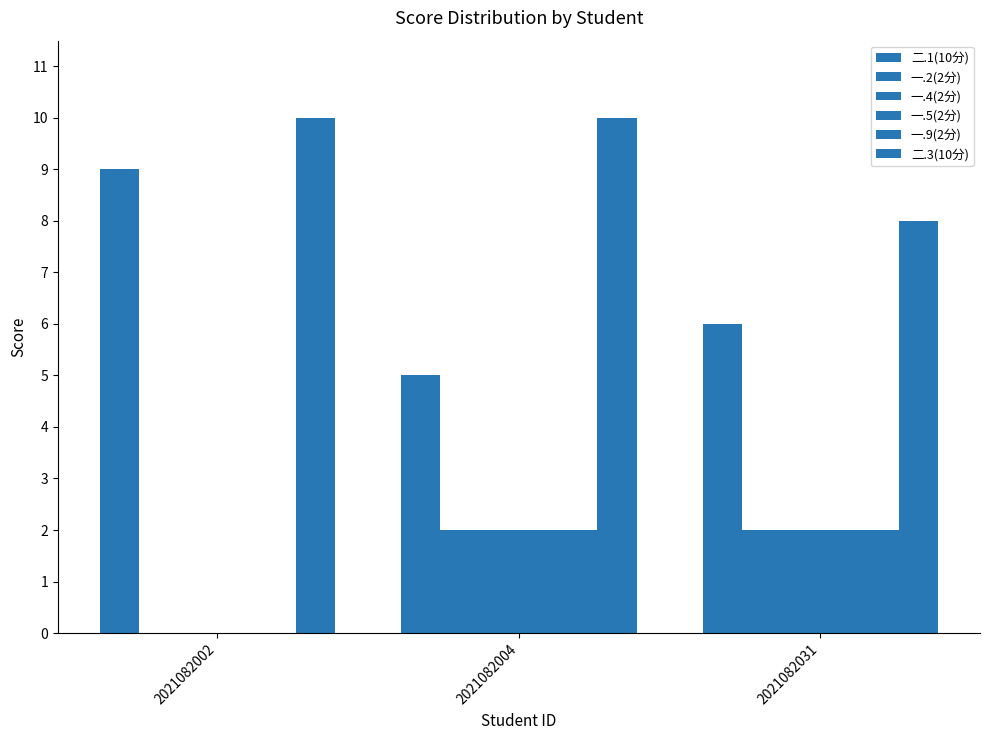

Are the bars grouped side by side (vs. stacked)?

Yes